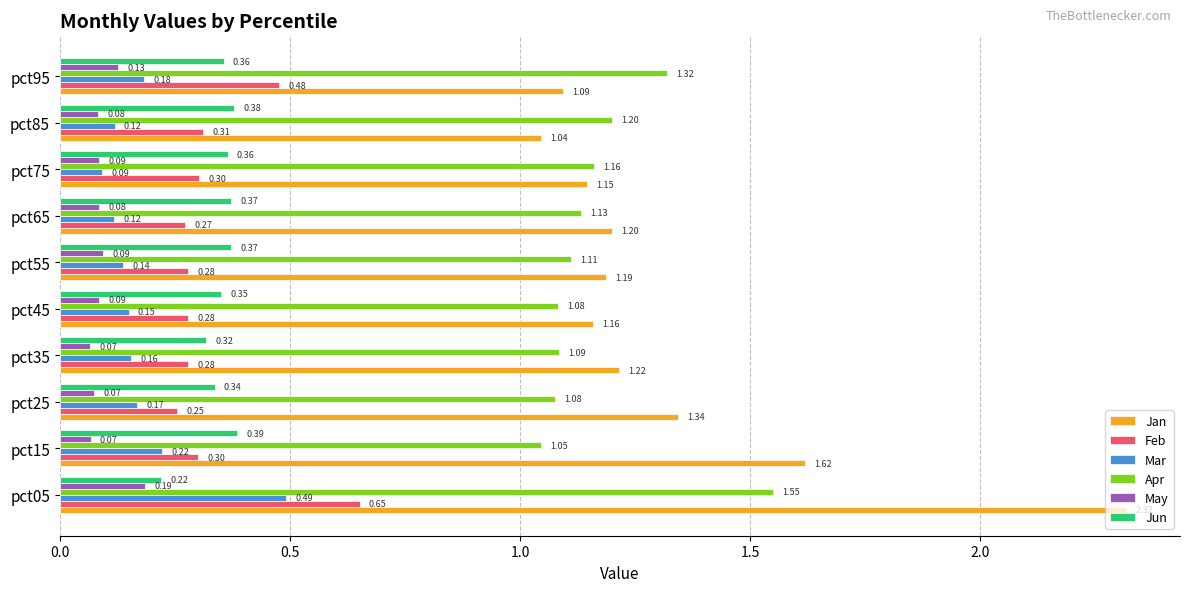

Which series changed the most between pct75 and pct95?

Feb